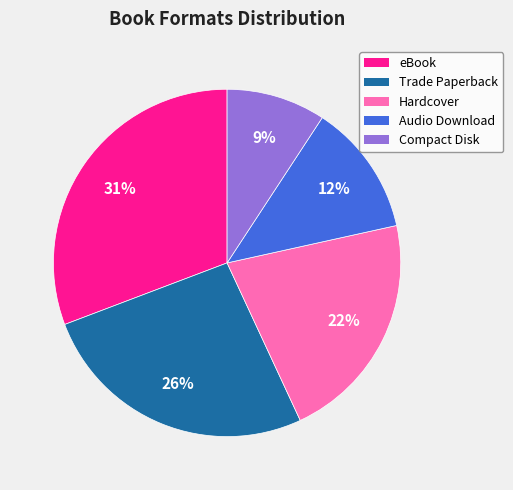

Which slice is the largest?

eBook